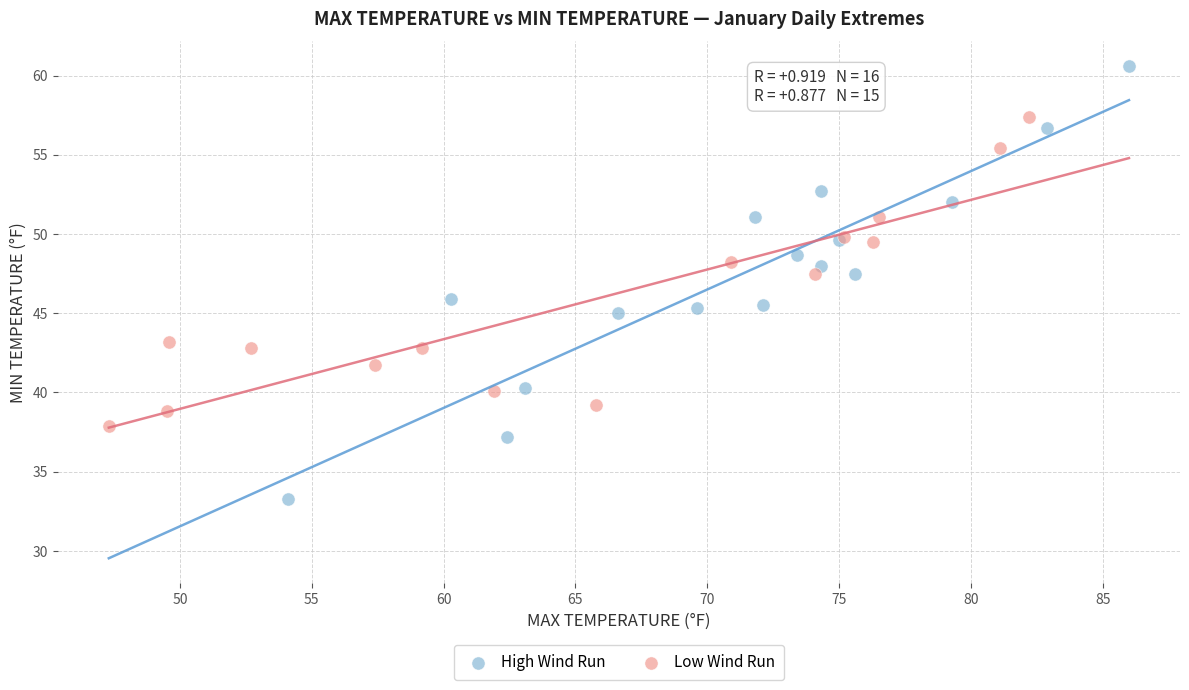

Which series has the widest spread of Y values?

High Wind Run